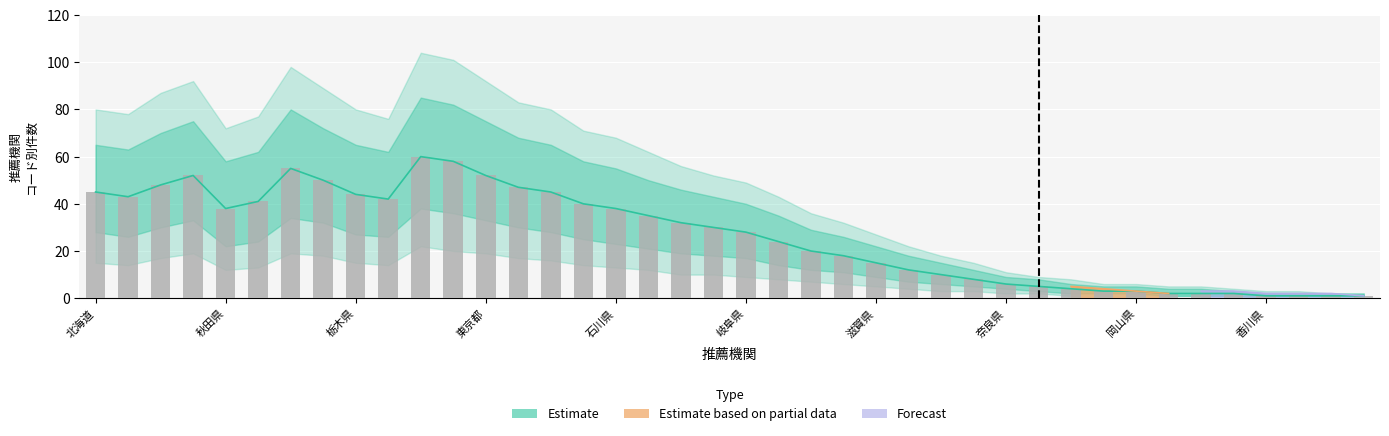

What is the sum of the values at 15 and 36?

41